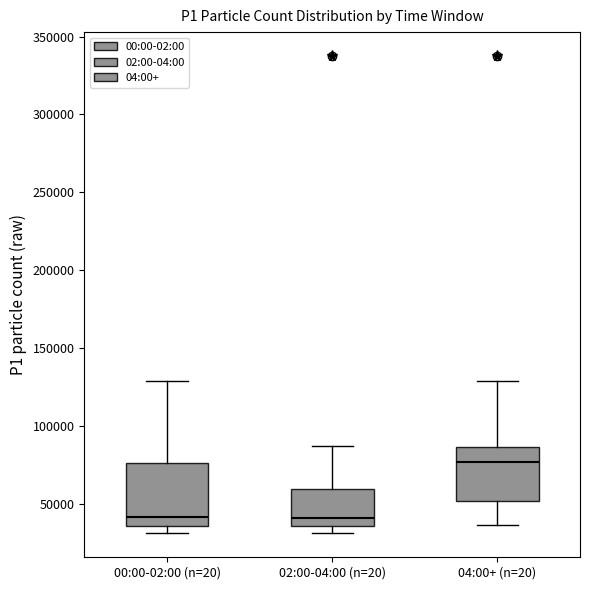

Reading left to right, transcribe this box plot: for each box, give where its median line is, the range the box spans, and where its two whiskers end, as read against the y-axis. The values are not printed on the chart, so give them approximately, as read against the axis.

00:00-02:00 (n=20): median 40000, box 35000 to 75000, whiskers 30000 to 130000
02:00-04:00 (n=20): median 40000, box 35000 to 60000, whiskers 30000 to 85000
04:00+ (n=20): median 75000, box 50000 to 85000, whiskers 35000 to 130000